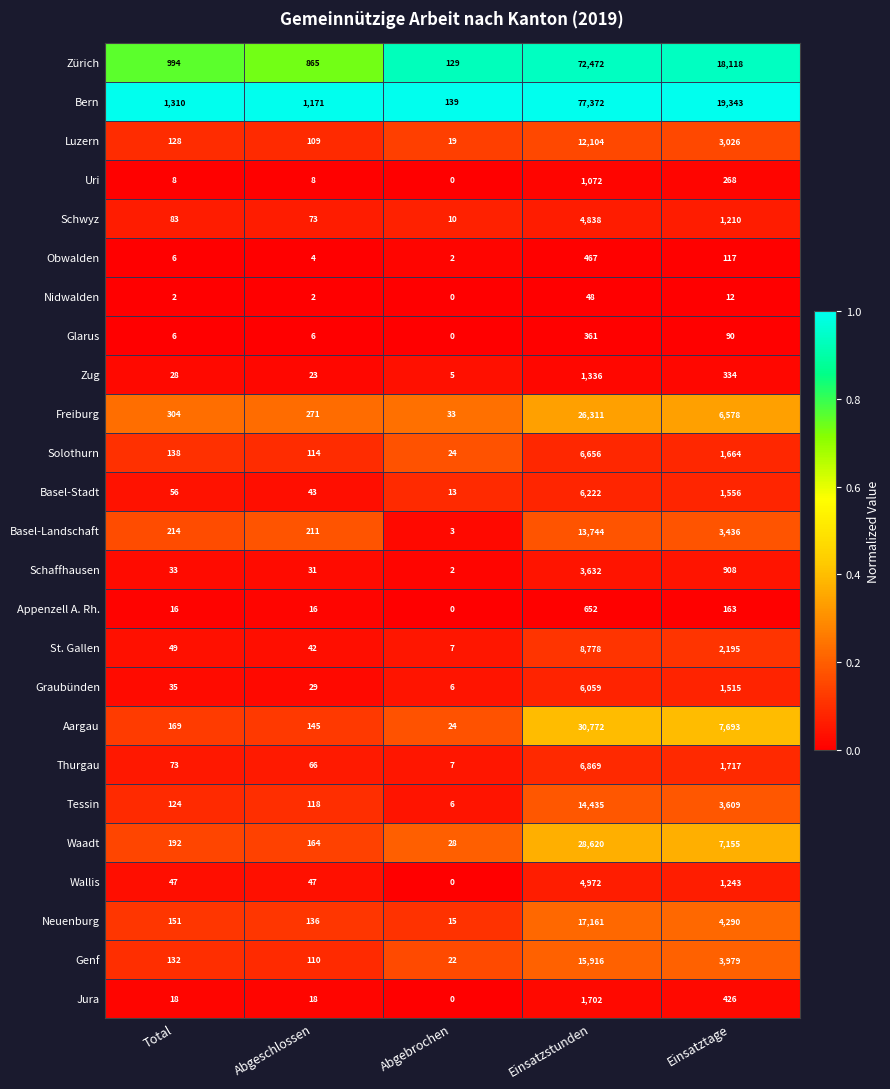

Between Einsatzstunden and Einsatztage, which series saw the biggest shift?

Bern